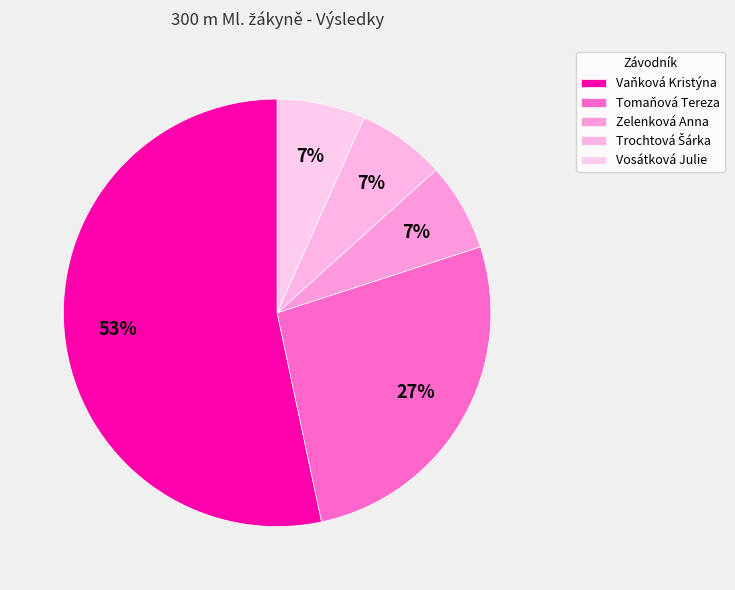

To the nearest percent, what percentage of the pie is Vosátková Julie?

7%